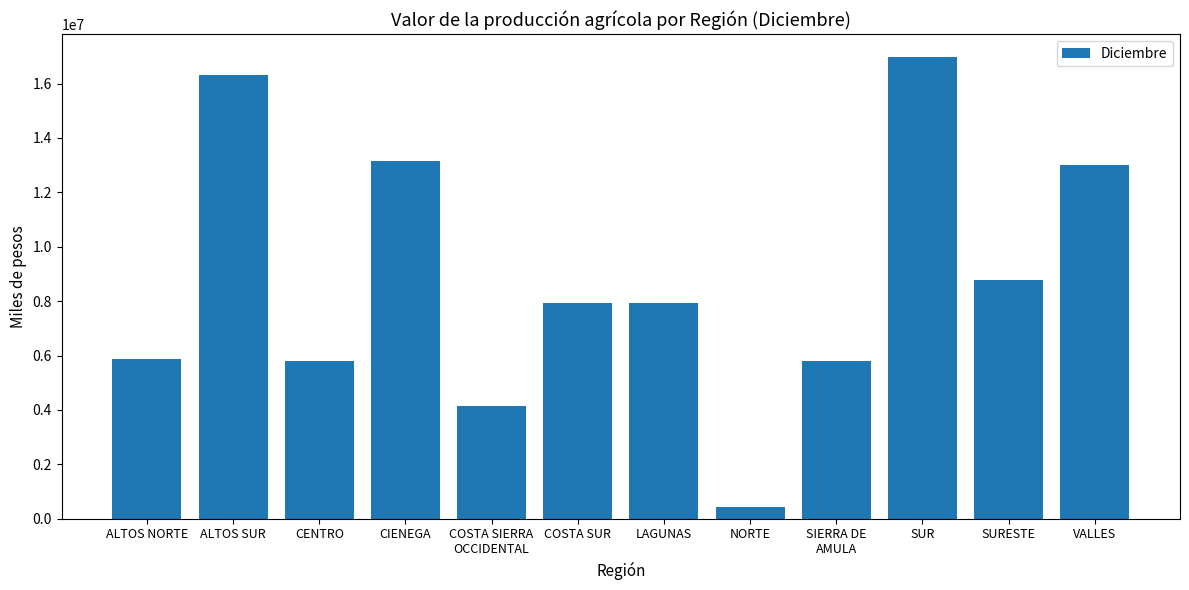

What is the maximum value shown in the chart?

16967374.8